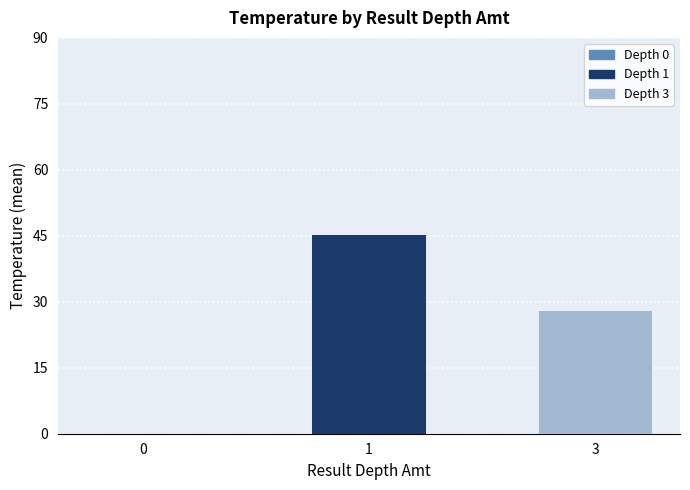

Reading left to right, extract all data points from this chart.

0=0.0	1=45.2	3=28.0